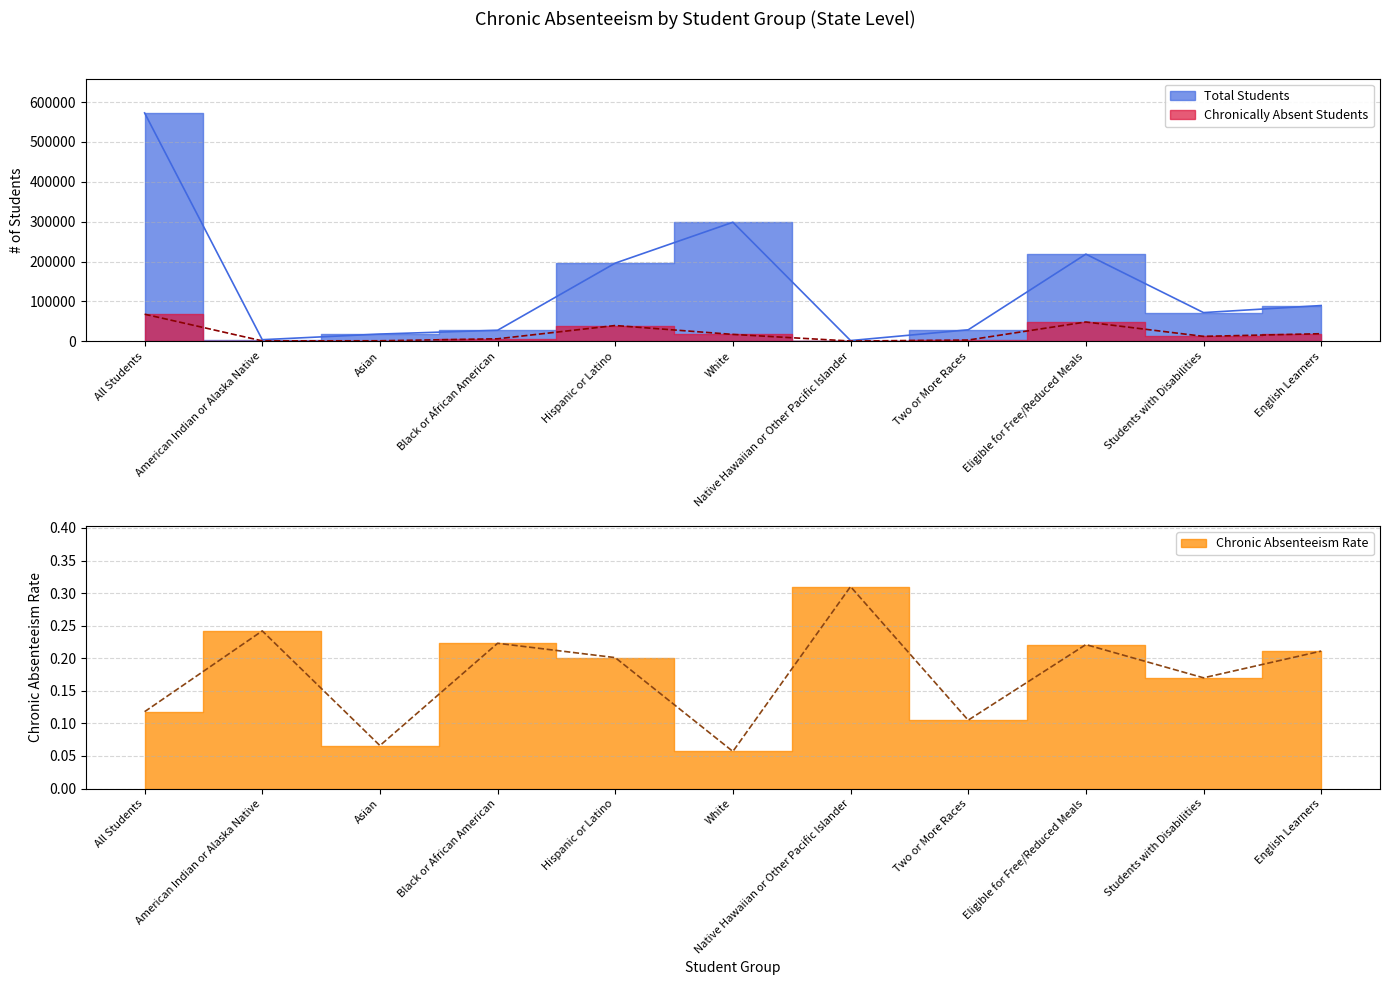

What is the spread (max minus min) of values at Black or African American?

21393